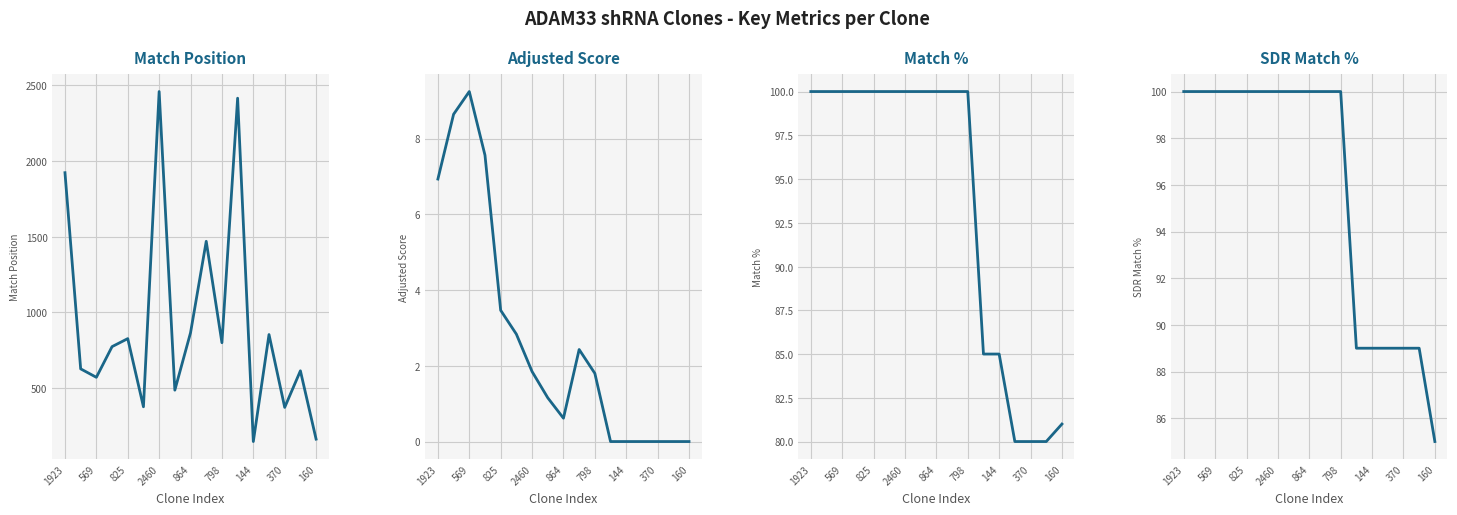

True or false: SDR Match % and Match Position cross at least once.

False